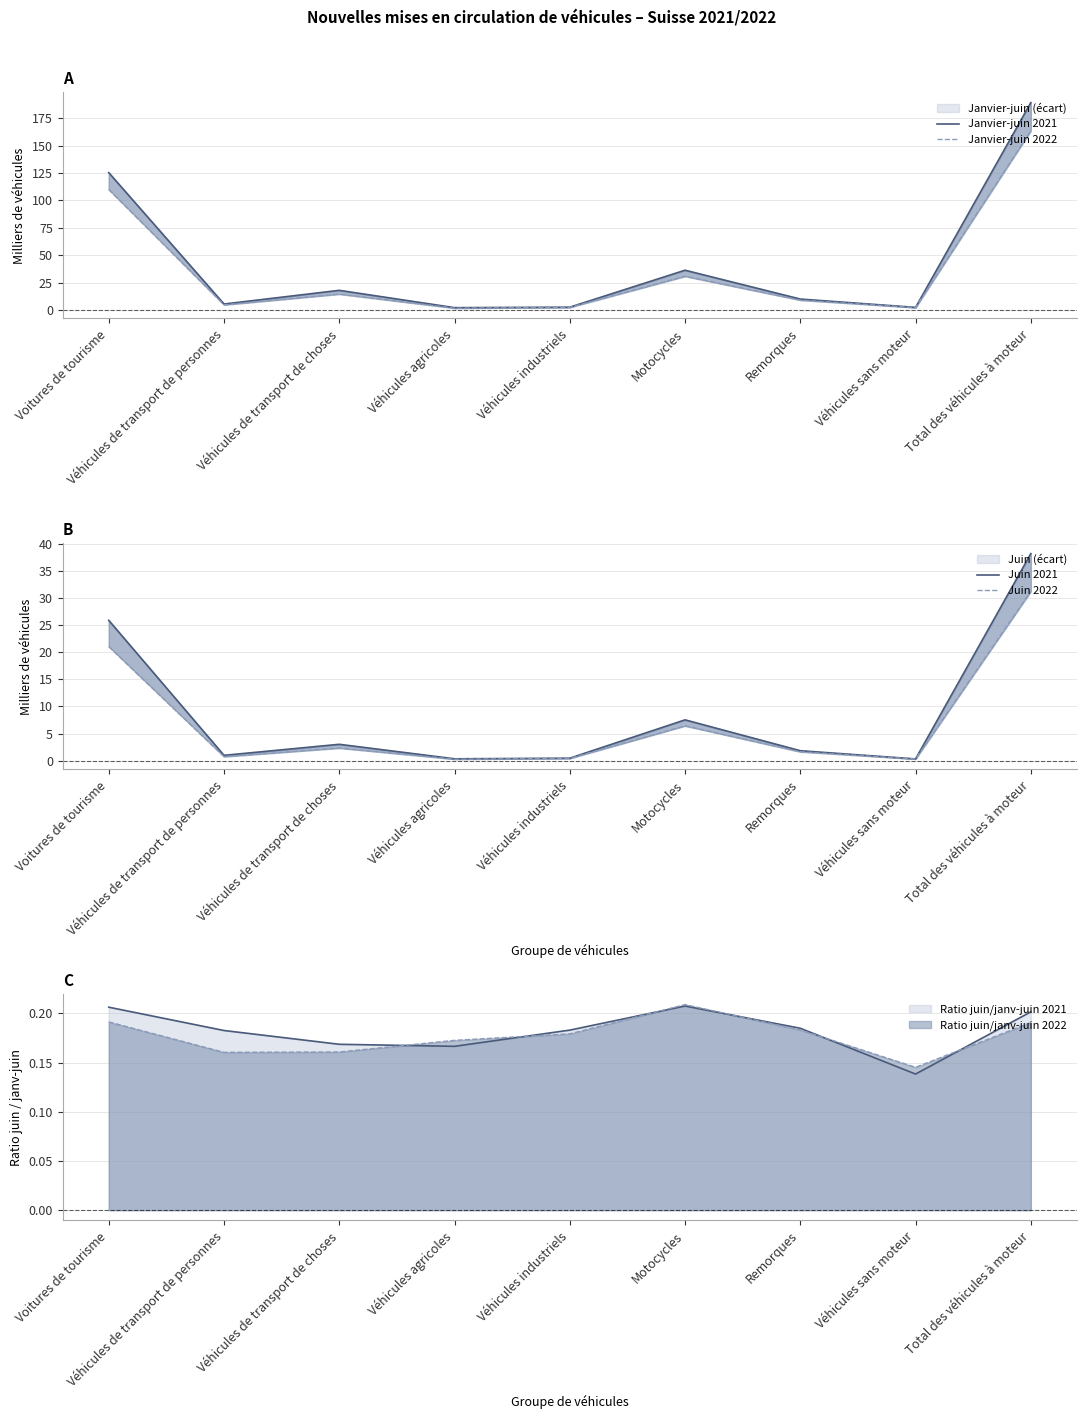

Which series has the largest range (max minus min)?

Janvier-juin 2021